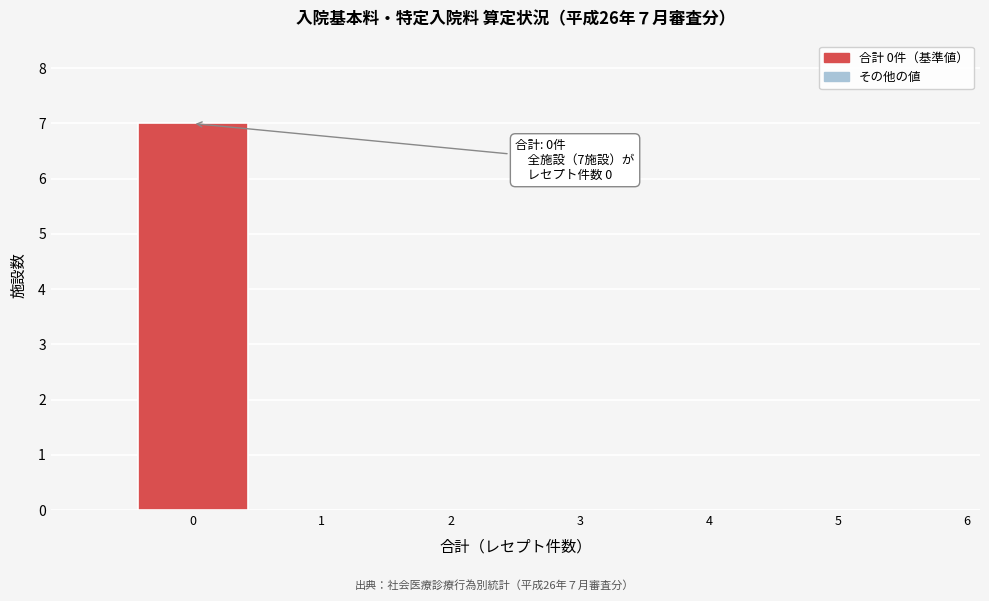

Reading left to right, list all the values displayed in this chart.

0=7	1=0	2=0	3=0	4=0	5=0	6=0